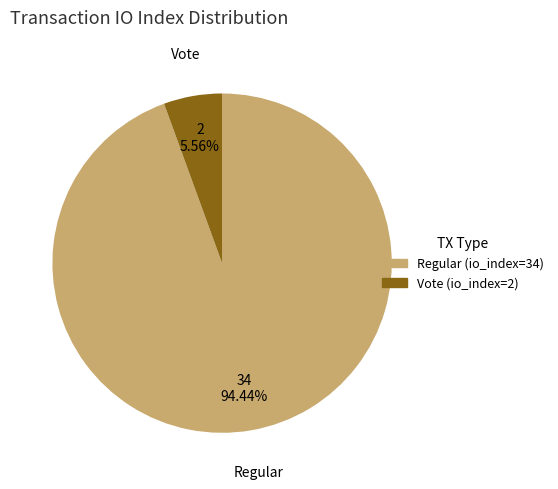

To the nearest percent, what percentage of the pie is Vote (io_index=2)?

6%